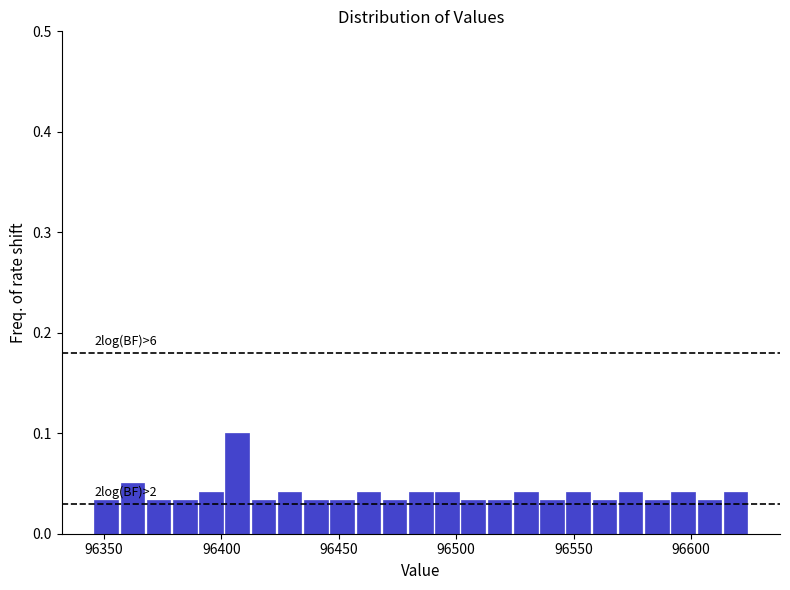

Read against the x-axis, roughly where is the centre of the tallest bar?

96405